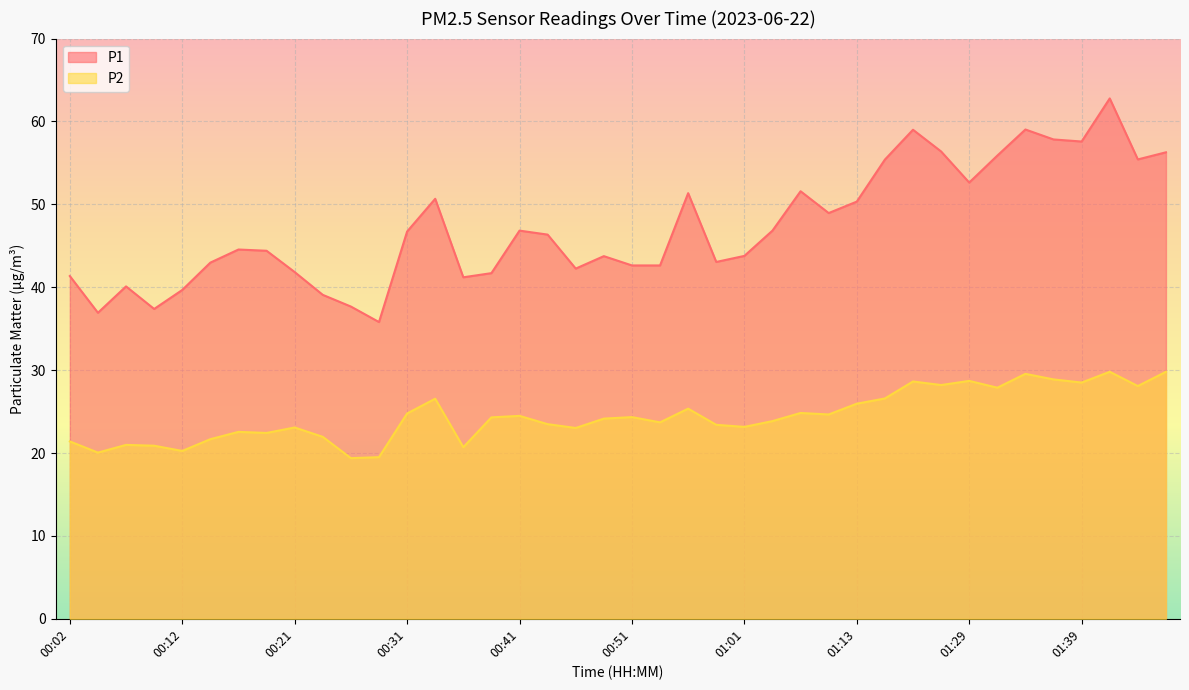

At which label does P2 reach its peak?

01:42